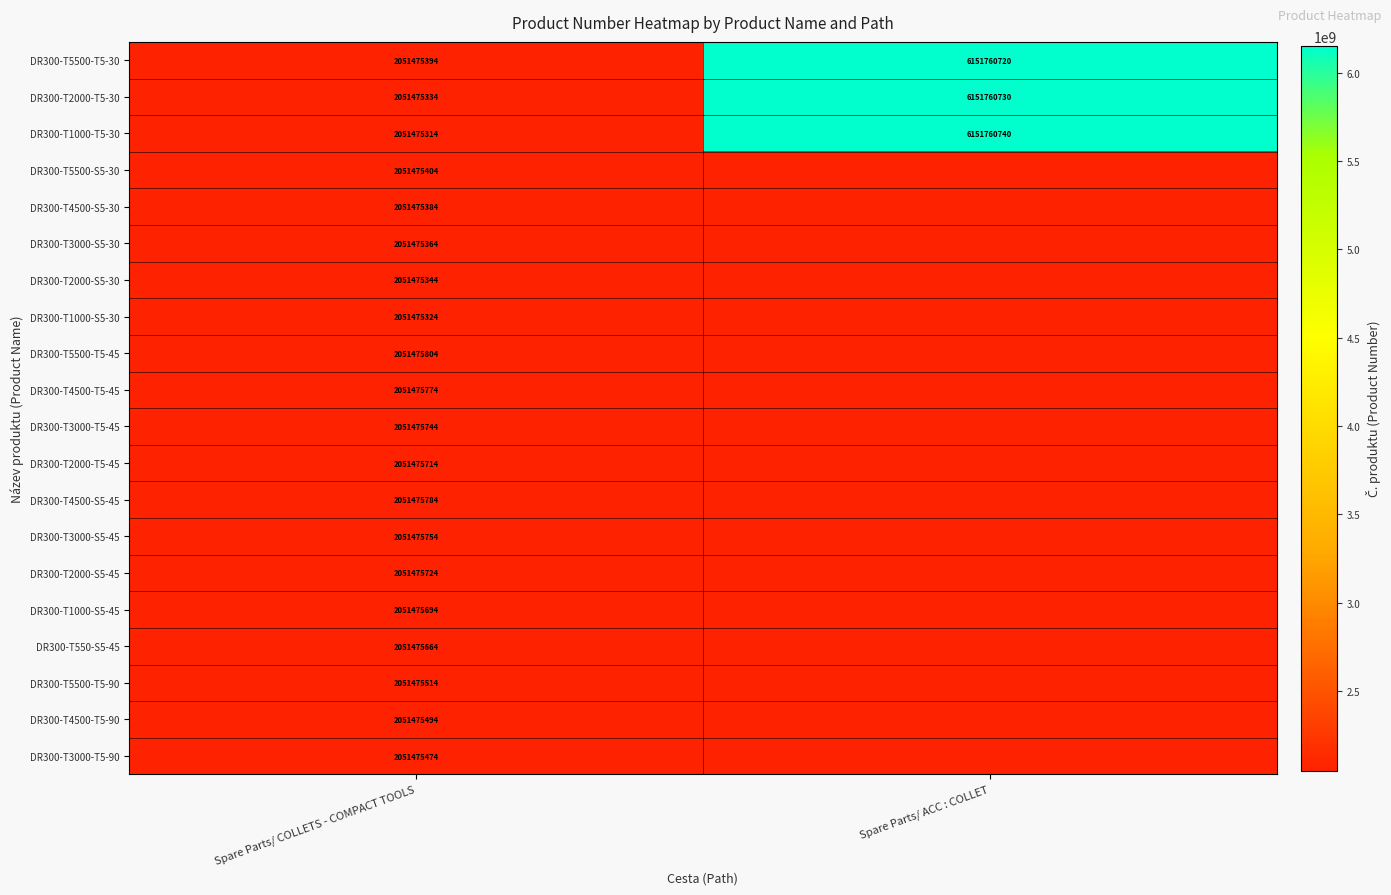

What is the difference between the highest and lowest values at Spare Parts/ COLLETS - COMPACT TOOLS?

490